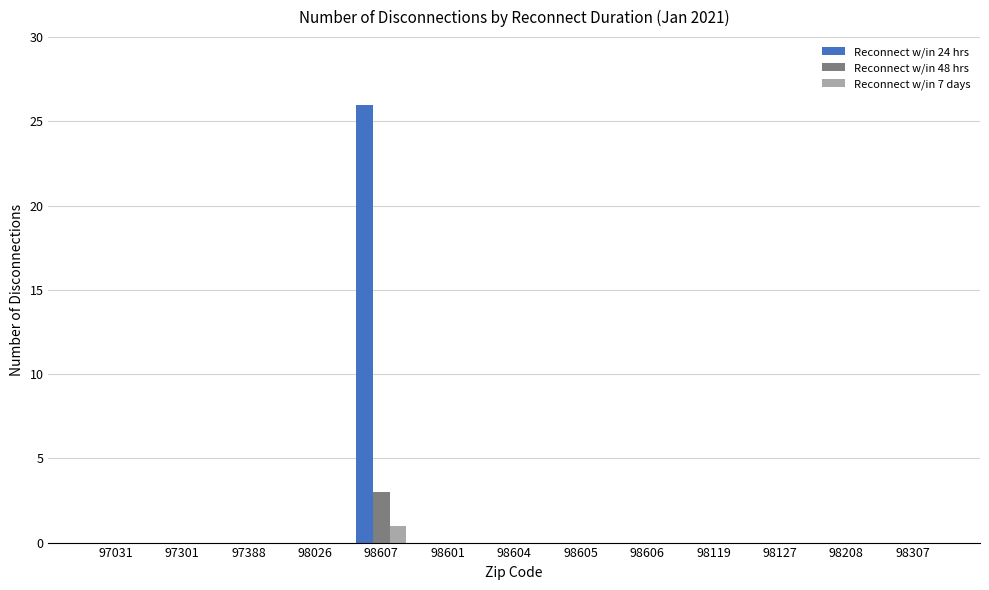

What is the greatest value displayed?

26